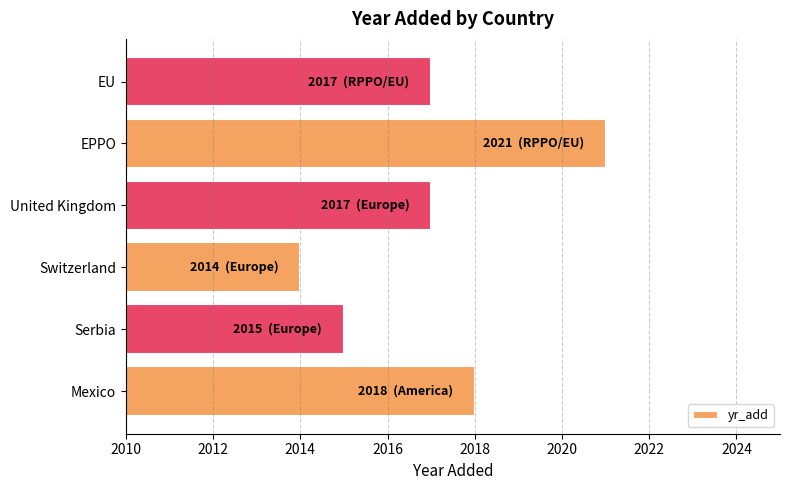

What is the smallest value displayed?

2014